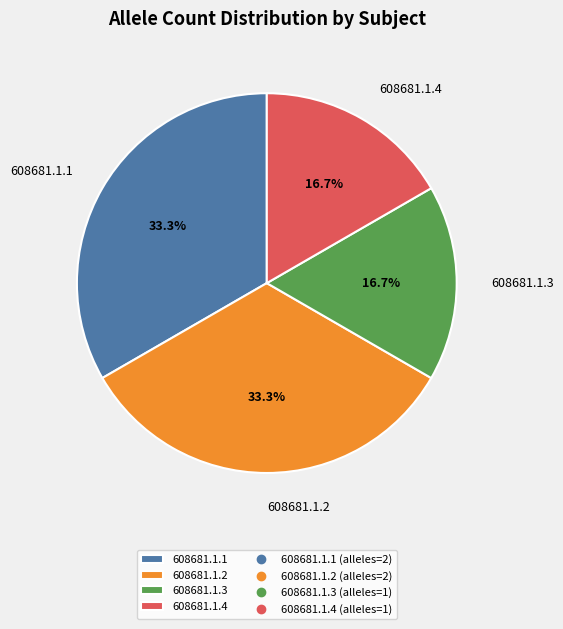

To the nearest percent, what is the combined percentage of 608681.1.1 and 608681.1.4?

50%